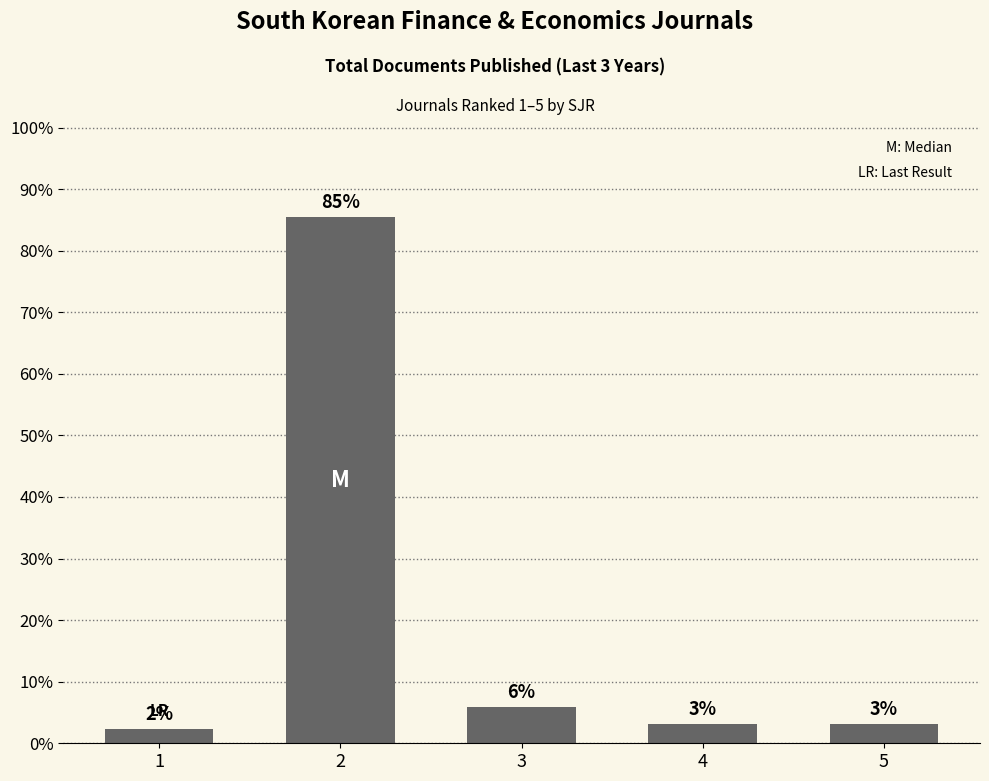

What is the difference between the second highest and minimum values?

3.6